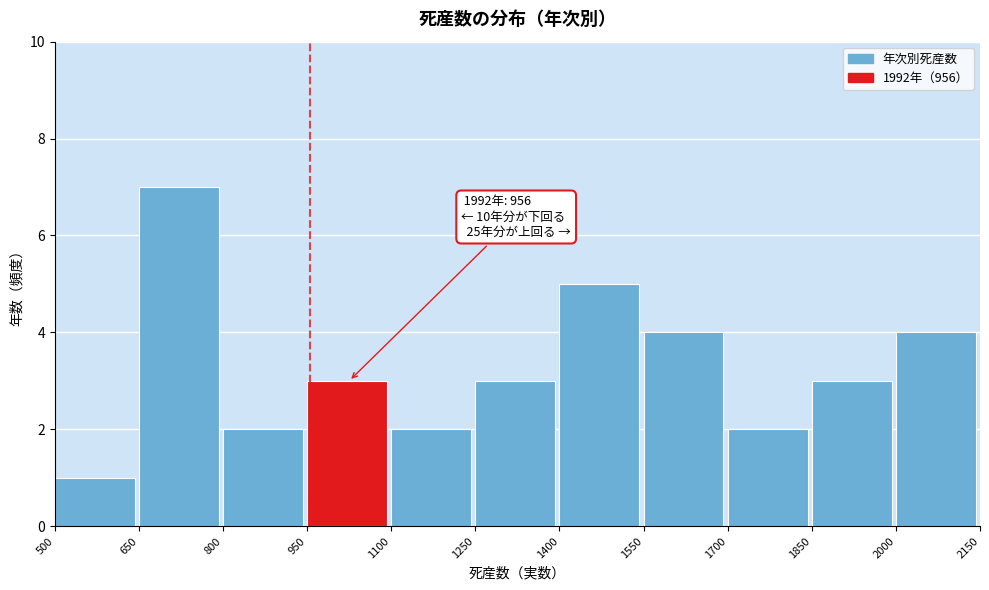

Over which range of the x-axis is the bar tallest?

650 to 800